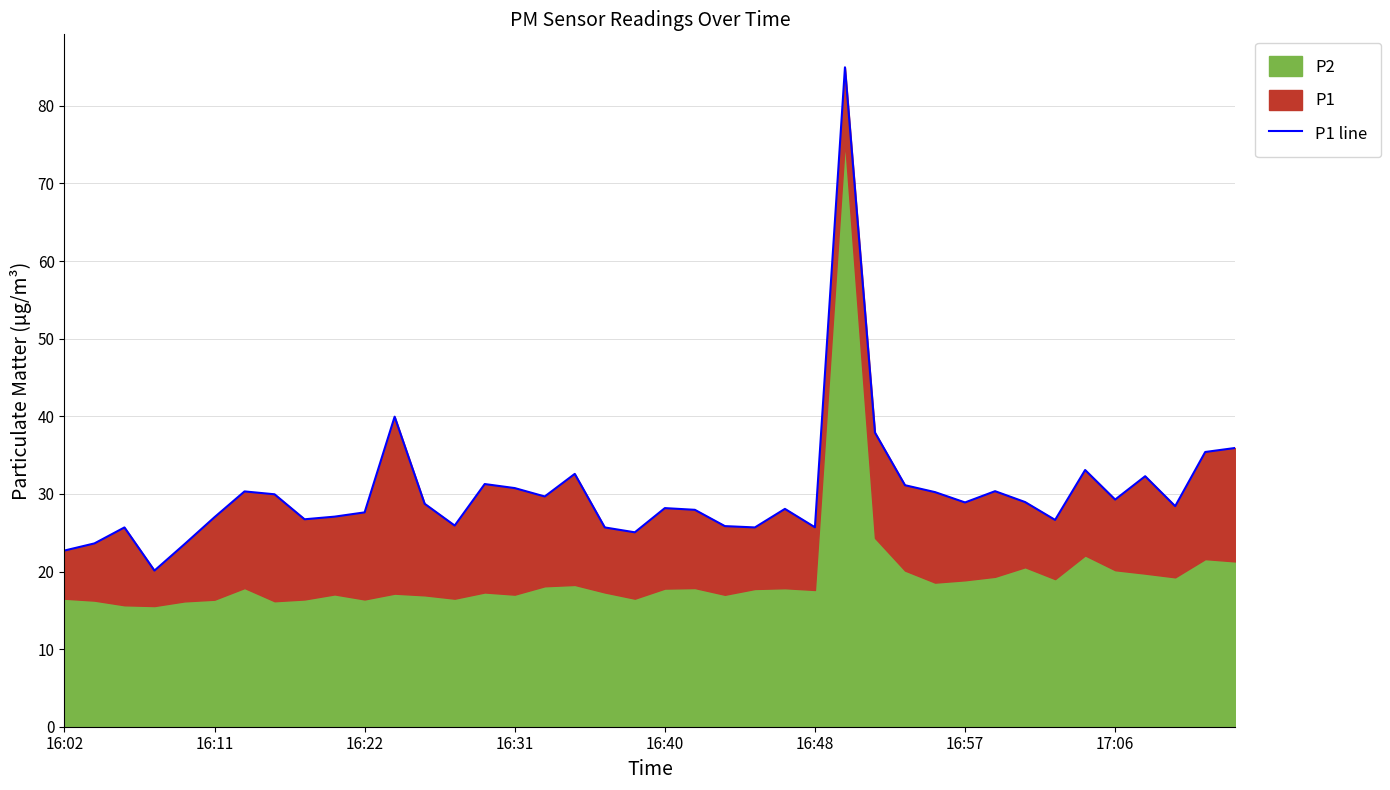

How many lines are shown in the chart?

1